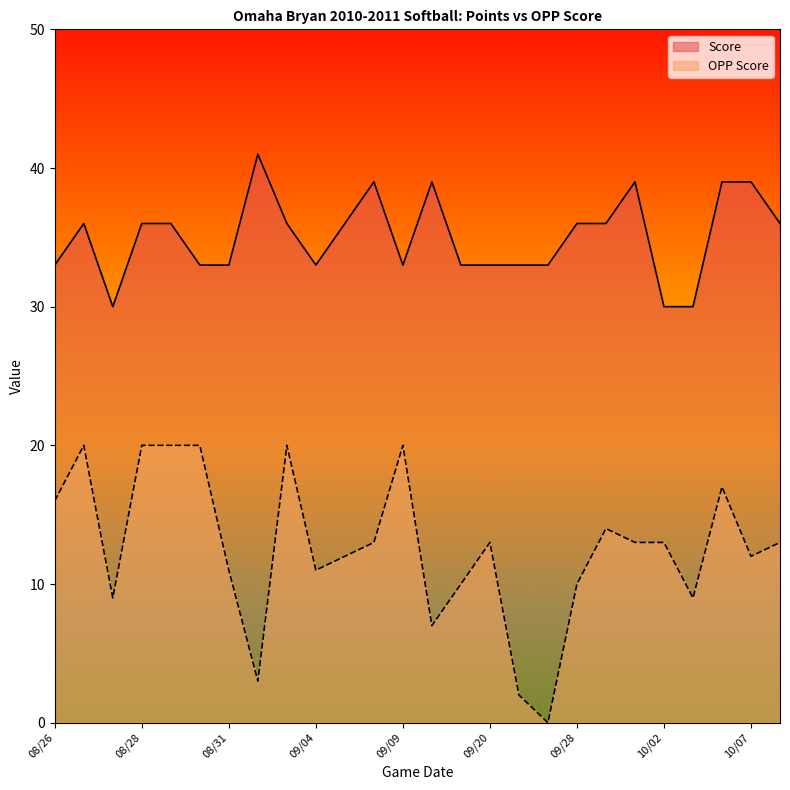

True or false: Score and OPP Score cross at least once.

False